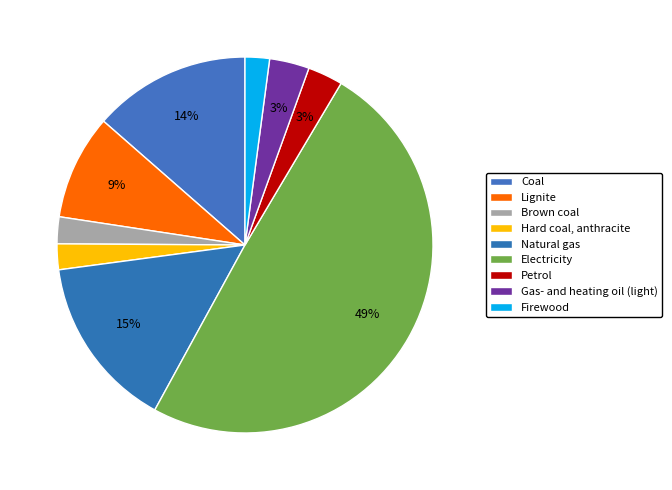

How many slices are in this pie chart?

9